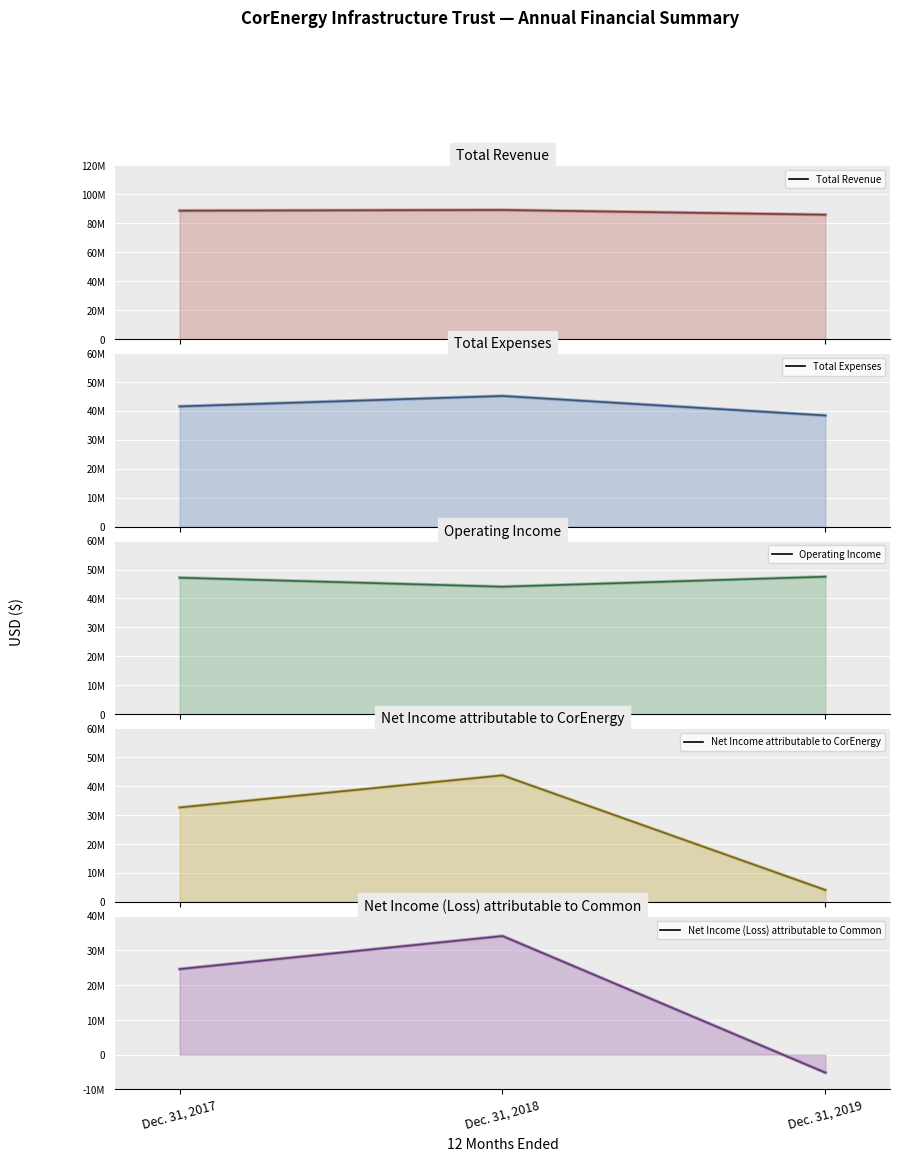

What is the average value of the Operating Income series?

46259139